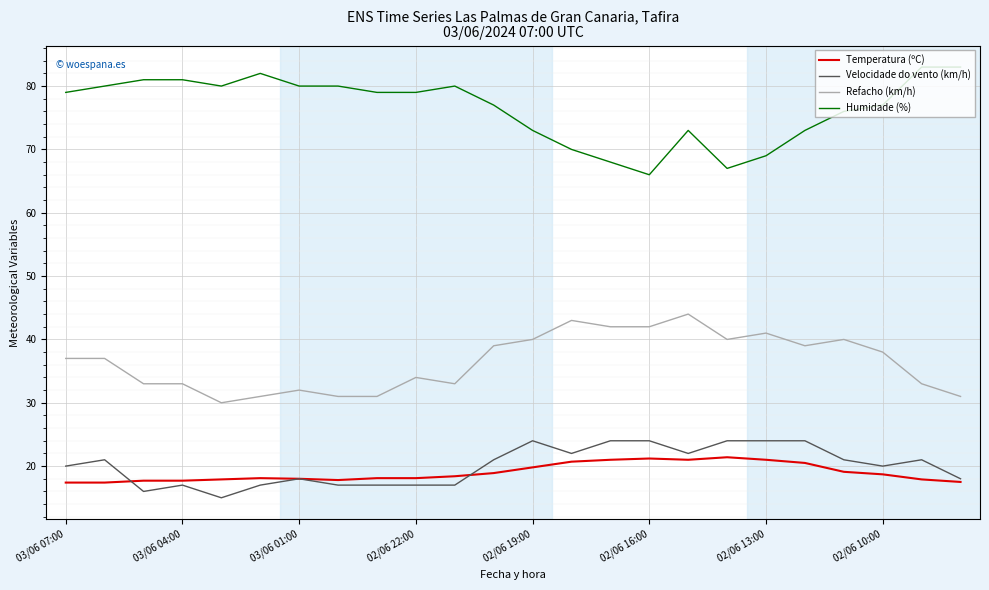

What is the smallest value displayed?

15.0